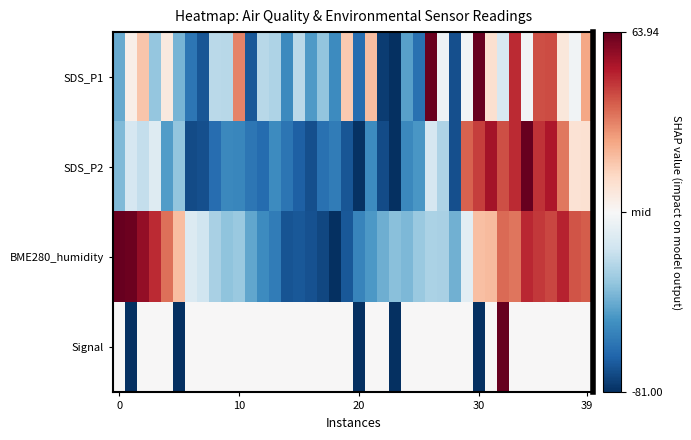

What is the smallest value displayed?

-1.0